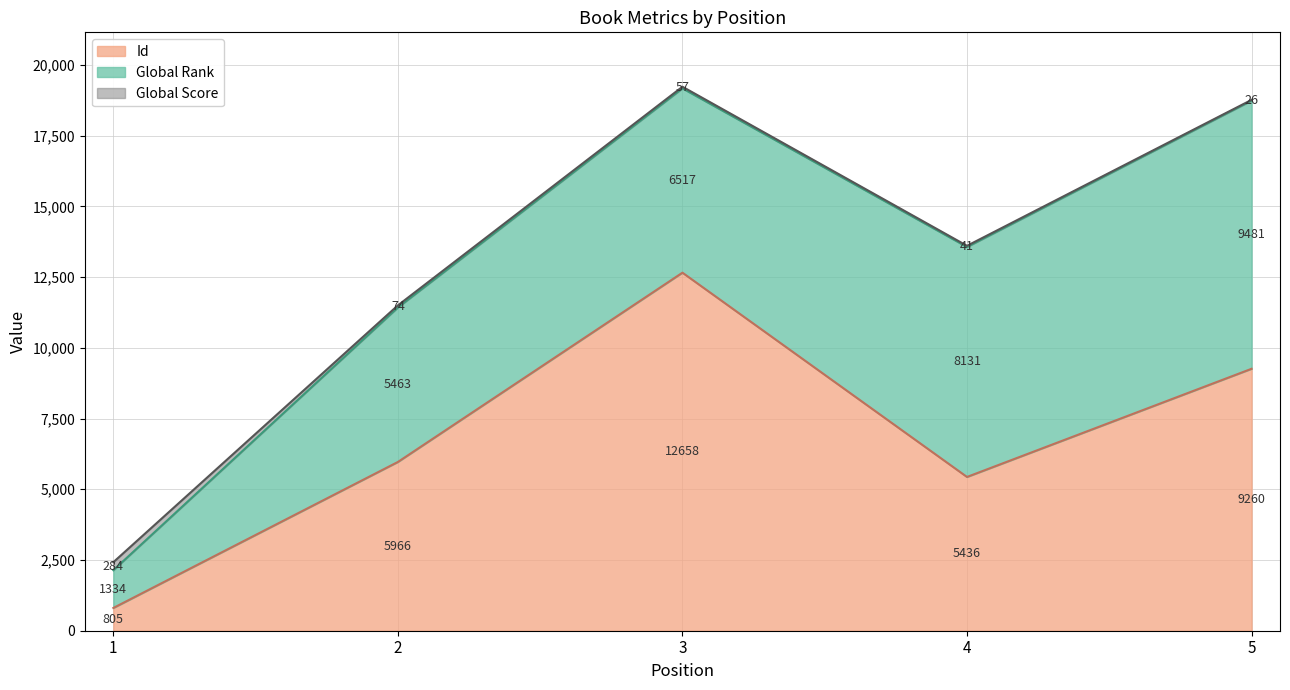

Rank the series by their maximum value, from lowest to highest.

Global Score, Global Rank, Id